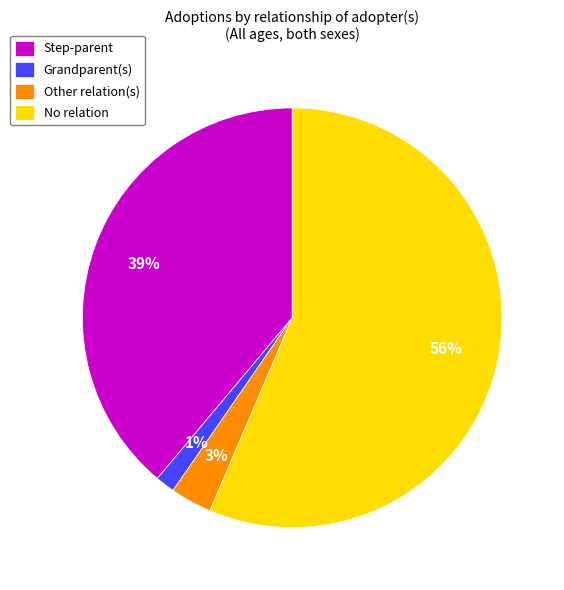

Is it true that Grandparent(s) is 16% of the pie?

False